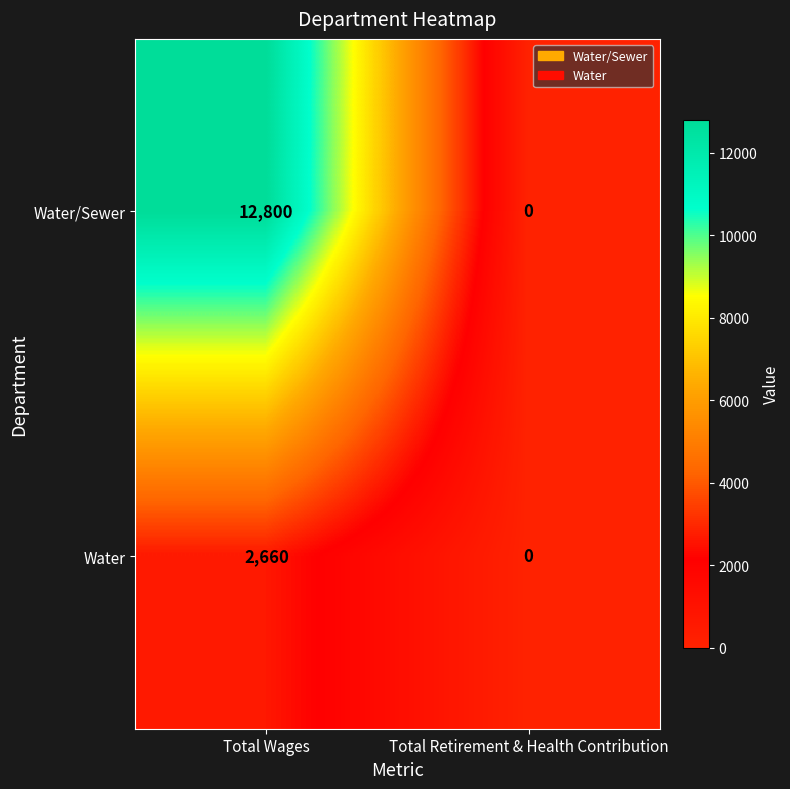

The value of Water/Sewer at Total Retirement & Health Contribution is 4723. True or false?

False